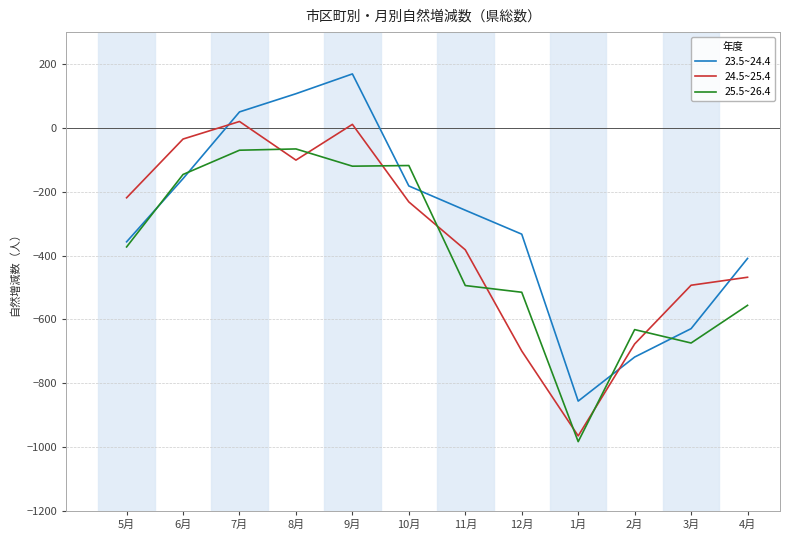

What is the total value across all series at 3月?

-1796